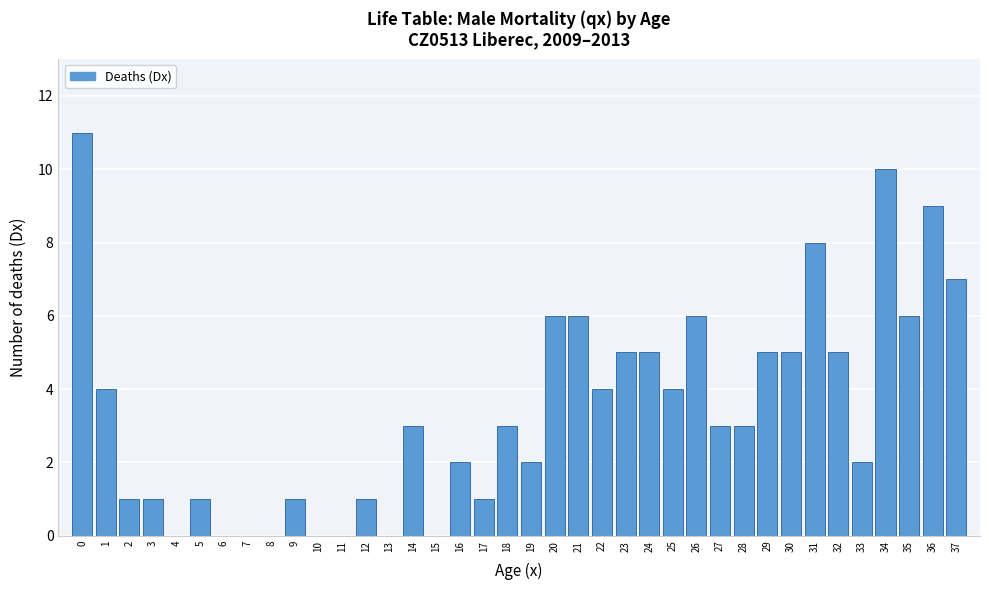

True or false: the data shows 3 at 23.

False